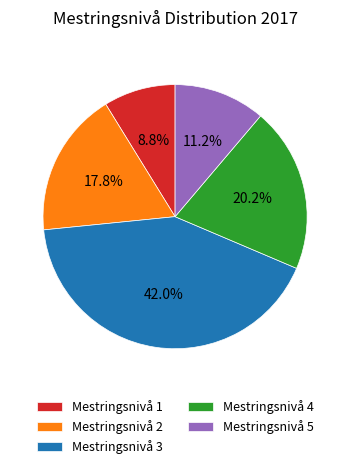

Is there any slice that represents more than half of the pie?

No